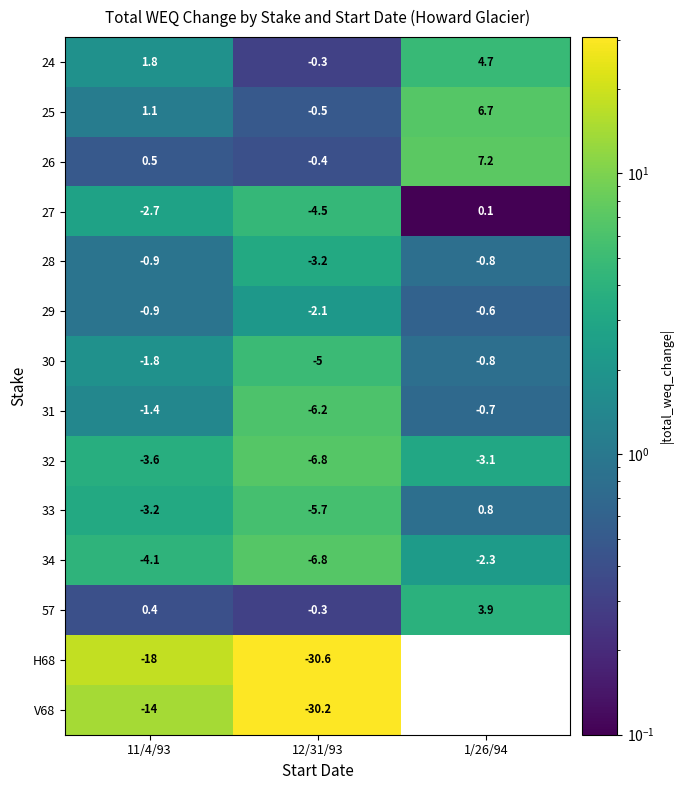

At which label does 31 first exceed -1?

1/26/94